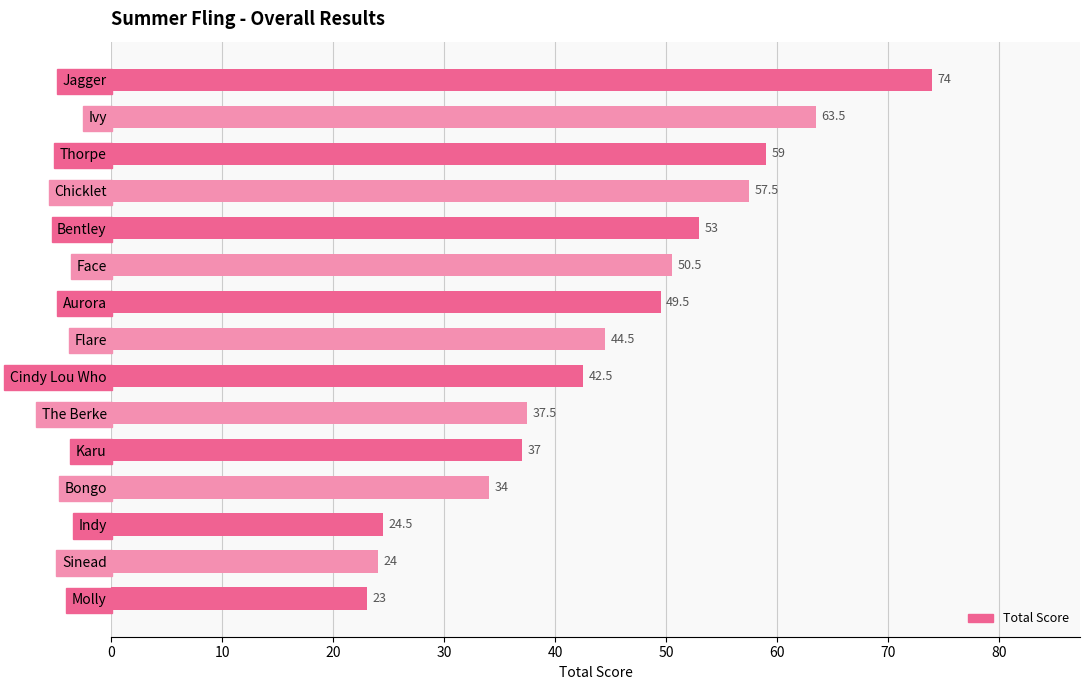

Does the chart contain stacked bars?

No